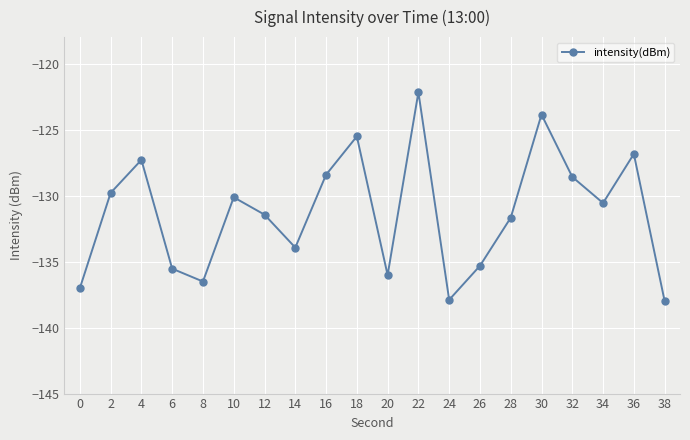

What is the minimum value shown in the chart?

-138.0